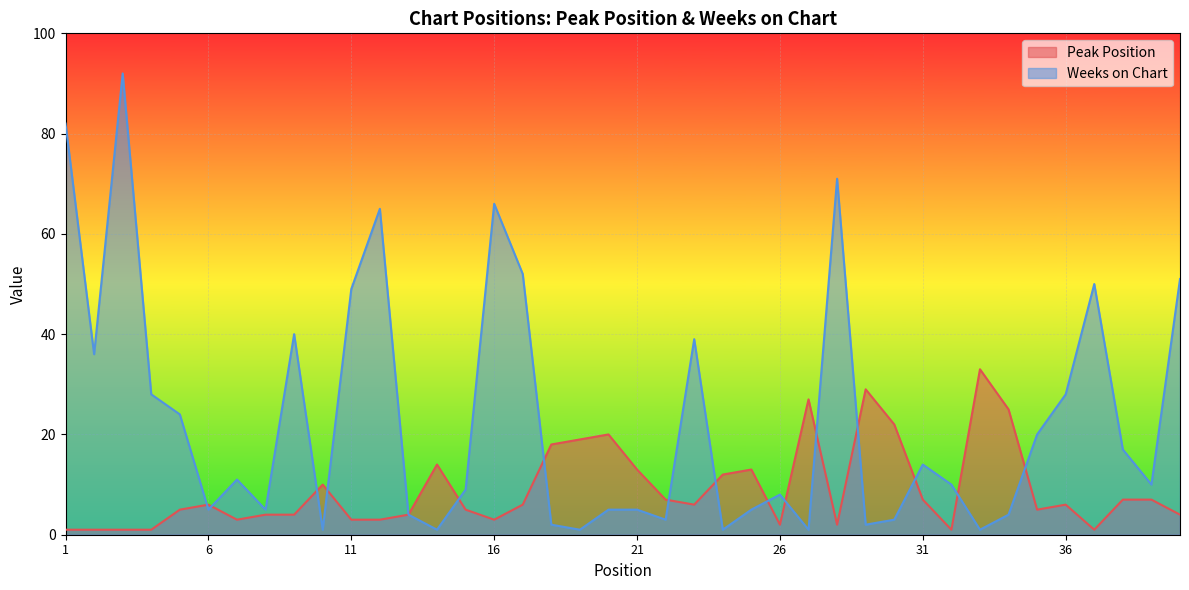

Where is Peak Position nearest to the value 17?

18